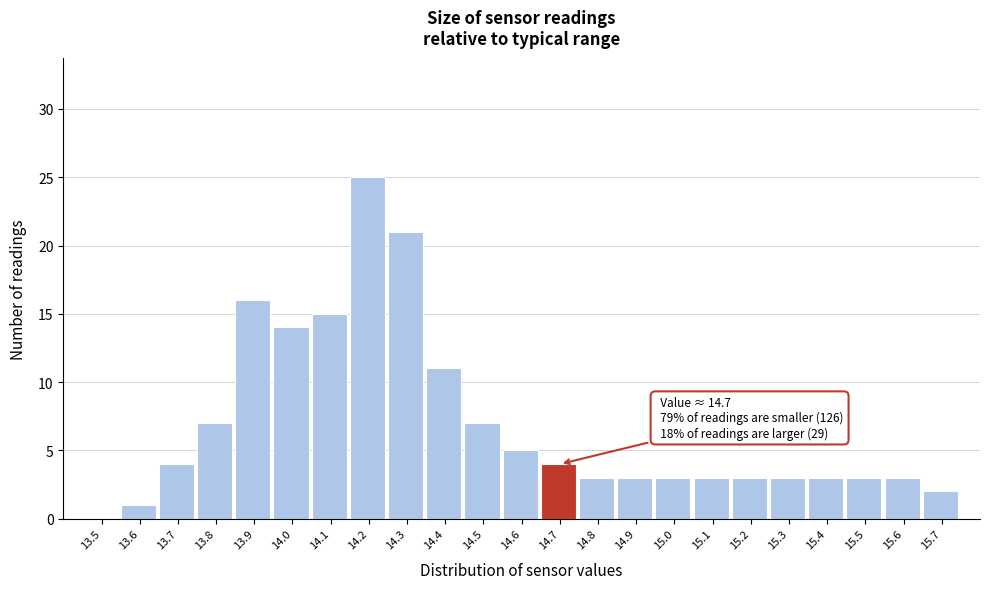

Reading left to right, list all the values displayed in this chart.

13.5=0	13.6=1	13.7=4	13.8=7	13.9=16	14.0=14	14.1=15	14.2=25	14.3=21	14.4=11	14.5=7	14.6=5	14.7=4	14.8=3	14.9=3	15.0=3	15.1=3	15.2=3	15.3=3	15.4=3	15.5=3	15.6=3	15.7=2